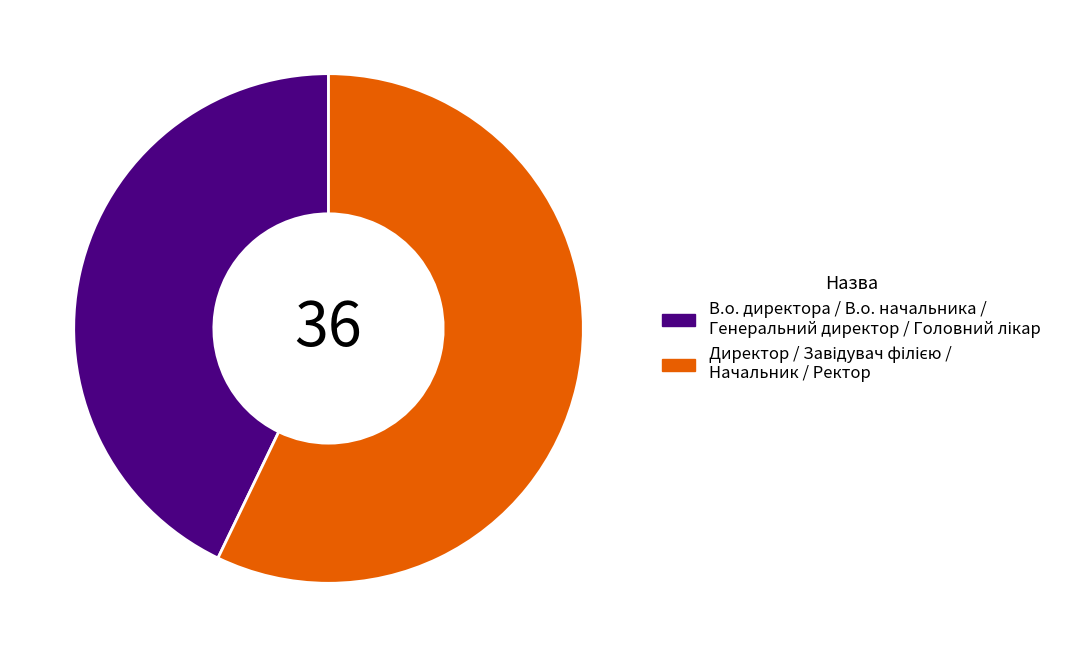

Does any single category account for the majority?

Yes